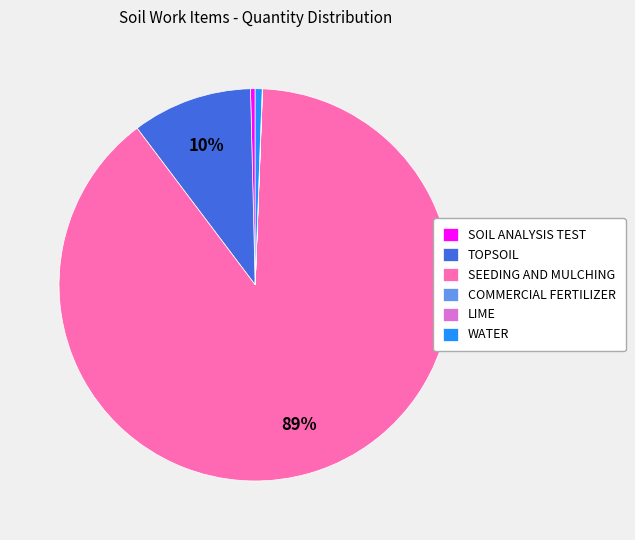

Which slice is the largest?

SEEDING AND MULCHING